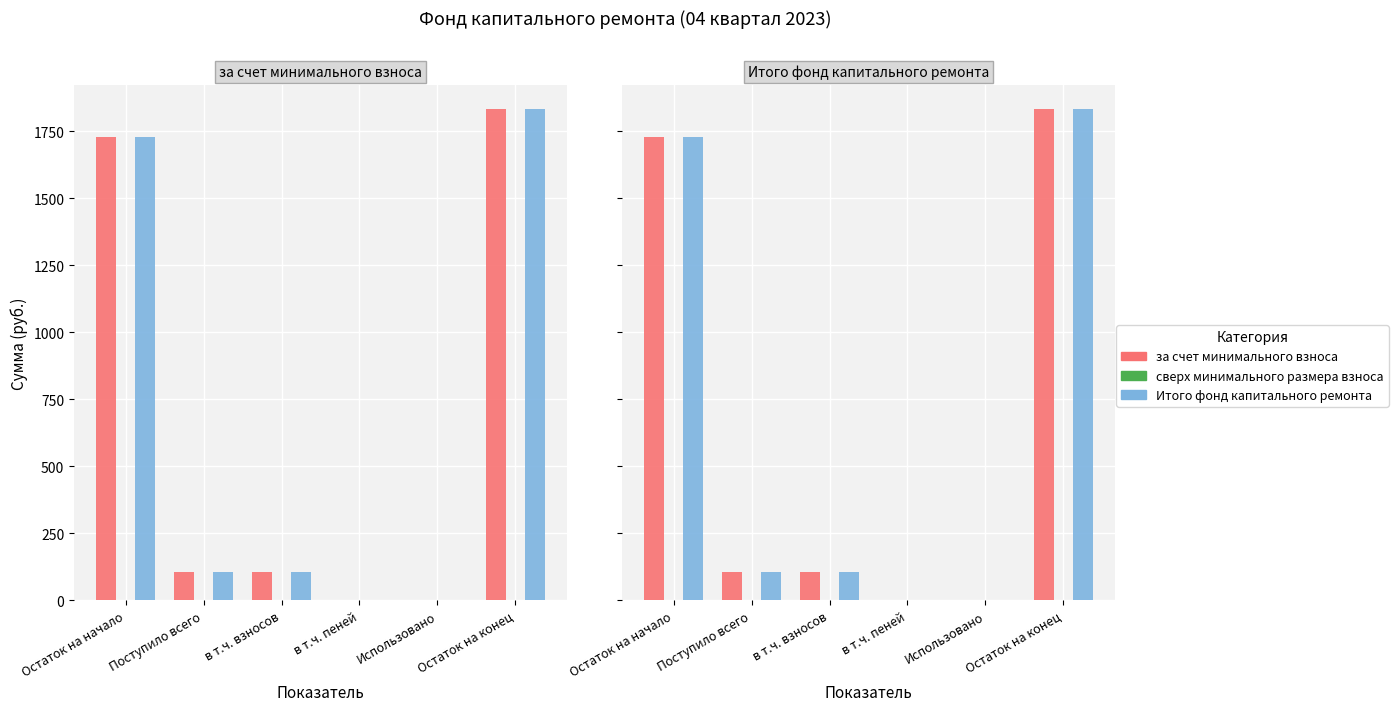

What is the label of the 1st bar from the left?

Остаток на начало